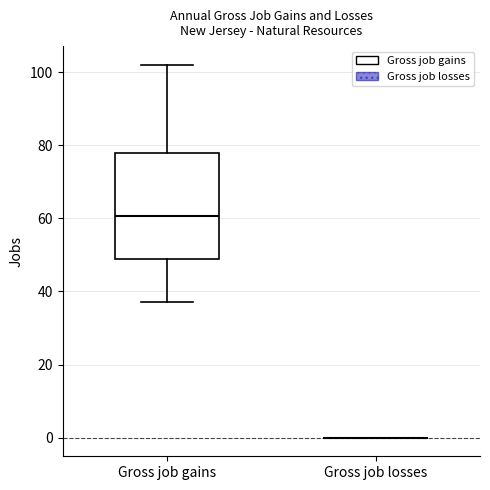

Reading left to right, transcribe this box plot: for each box, give where its median line is, the range the box spans, and where its two whiskers end, as read against the y-axis. The values are not printed on the chart, so give them approximately, as read against the axis.

Gross job gains: median 60, box 50 to 78, whiskers 38 to 102
Gross job losses: box collapsed to a line at 0, whiskers 0 to 0